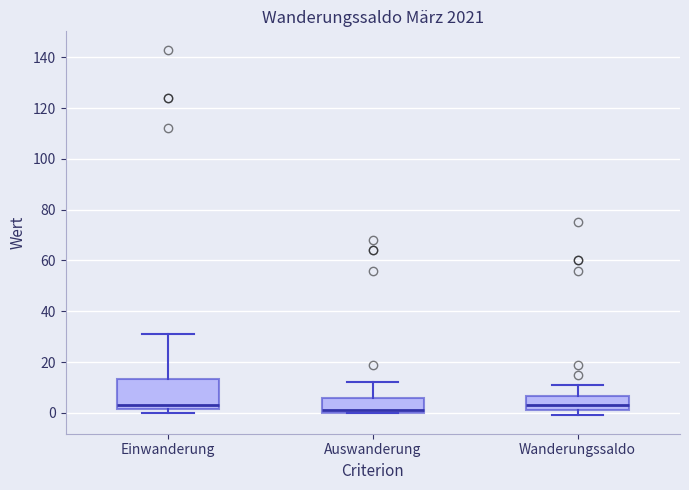

Reading left to right, read every box against the y-axis: the position of its median line, the range the box covers, and the ends of its whiskers. The values are not printed on the chart, so give them approximately, as read against the axis.

Einwanderung: median 4, box 2 to 14, whiskers 0 to 32
Auswanderung: median 2, box 0 to 6, whiskers 0 to 12
Wanderungssaldo: median 4, box 2 to 6, whiskers 0 to 12